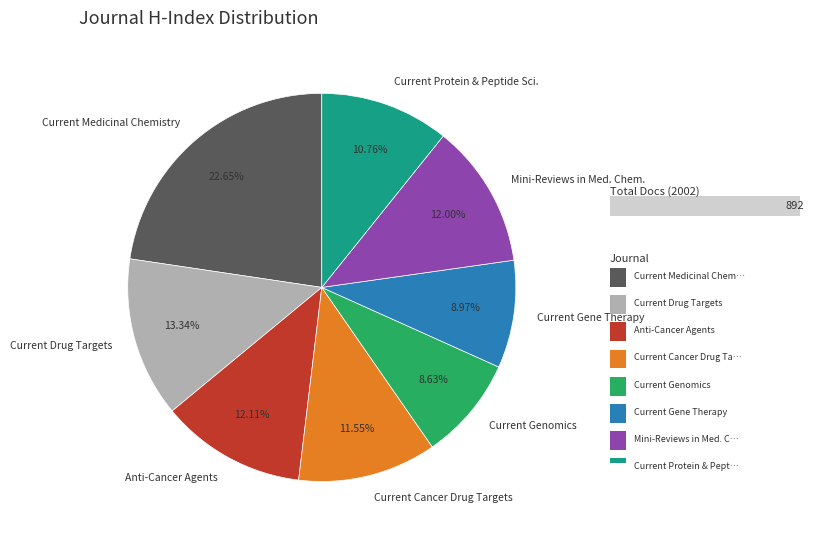

What is the largest slice in the pie chart?

Current Medicinal Chemistry